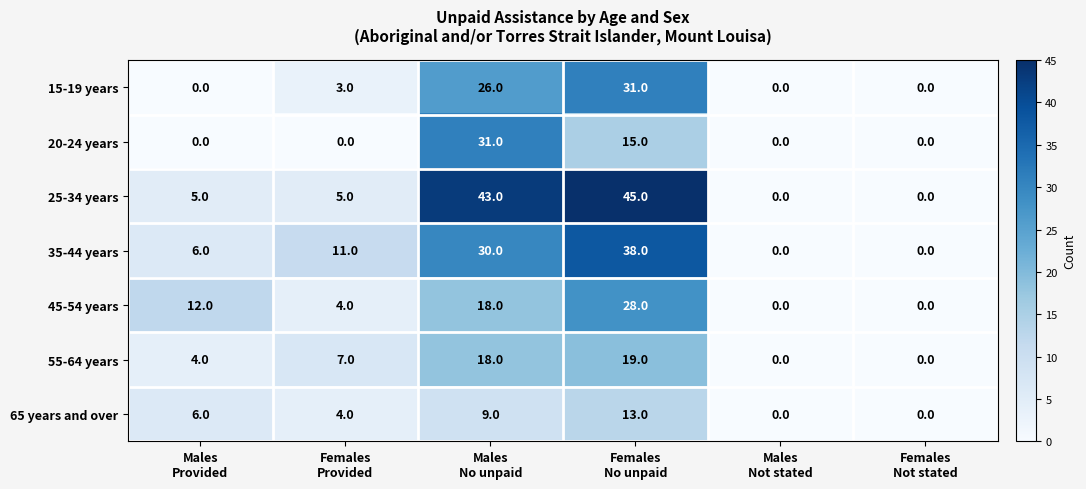

Which series has the largest total across all categories?

25-34 years